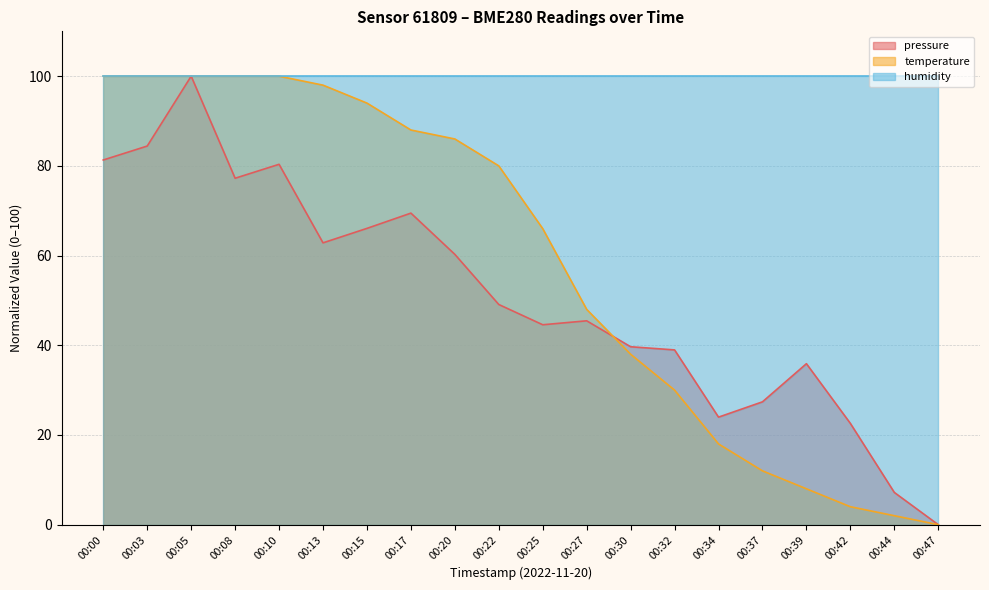

Is the value of temperature at 00:25 greater than the value of pressure at 00:22?

Yes